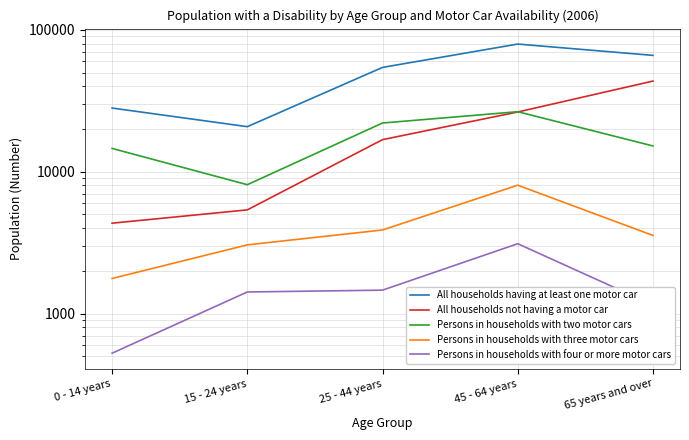

What is the maximum value for Persons in households with three motor cars?

8034